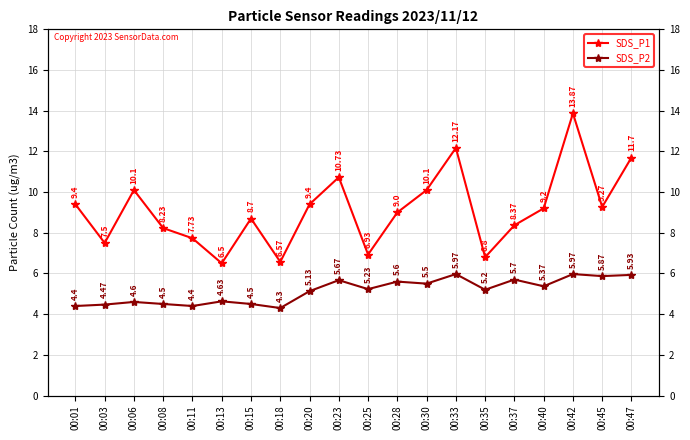

What is the maximum value shown in the chart?

13.9